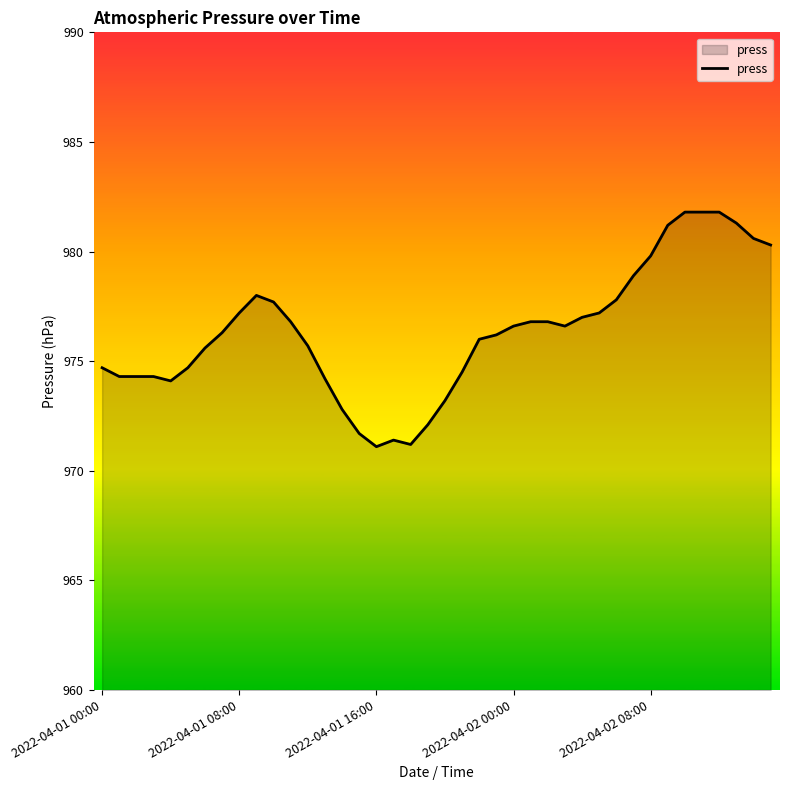

What is the maximum value shown in the chart?

981.8